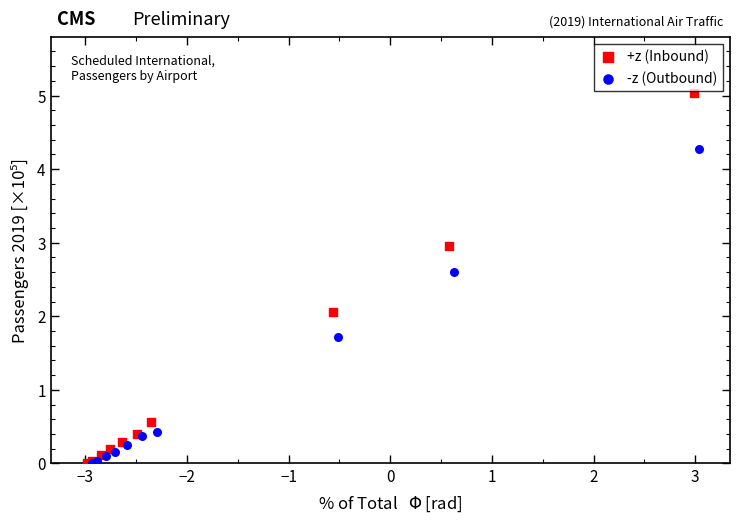

What are all the series names shown in the legend?

+z (Inbound), -z (Outbound)